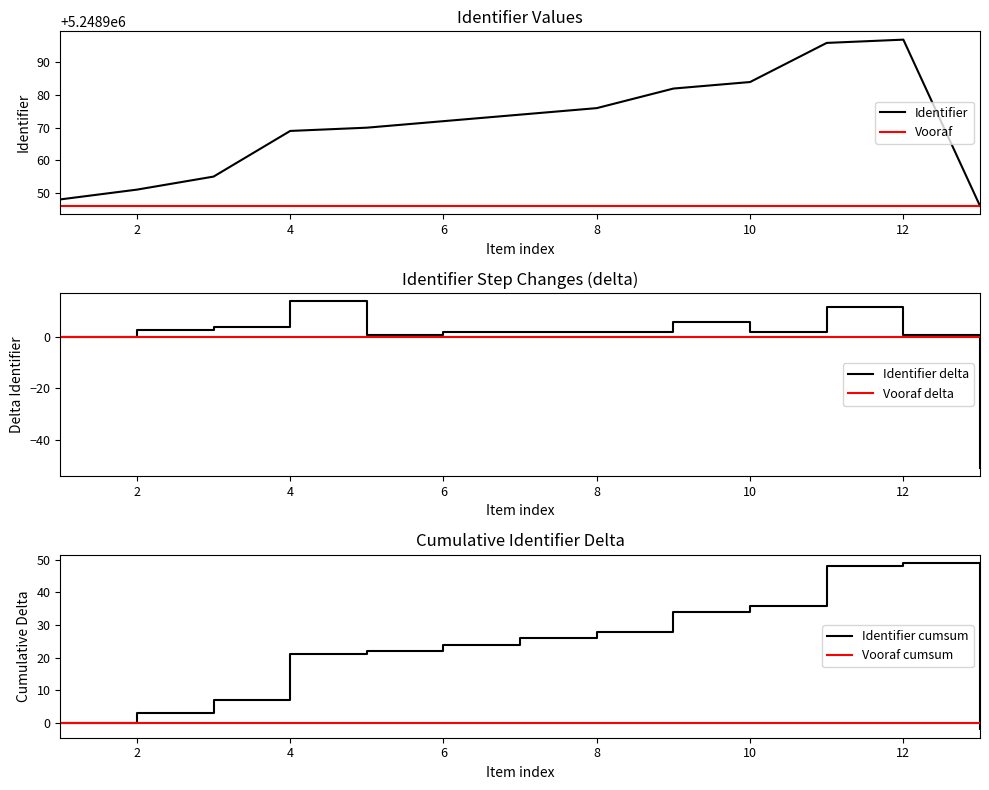

True or false: Vooraf and Vooraf delta cross at least once.

False